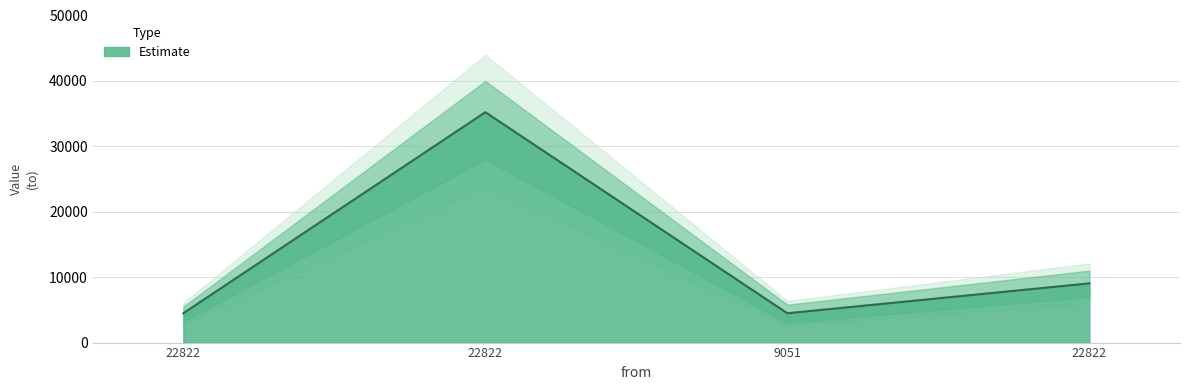

How many lines are shown in the chart?

1